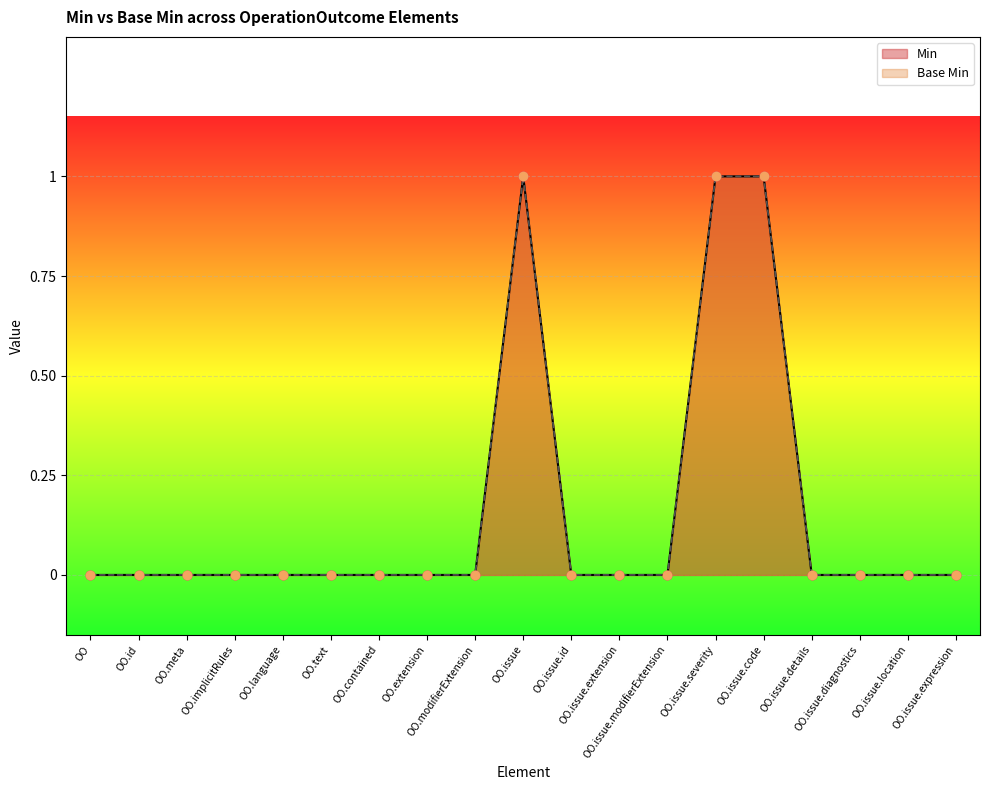

Which series reaches the minimum Y coordinate?

Min